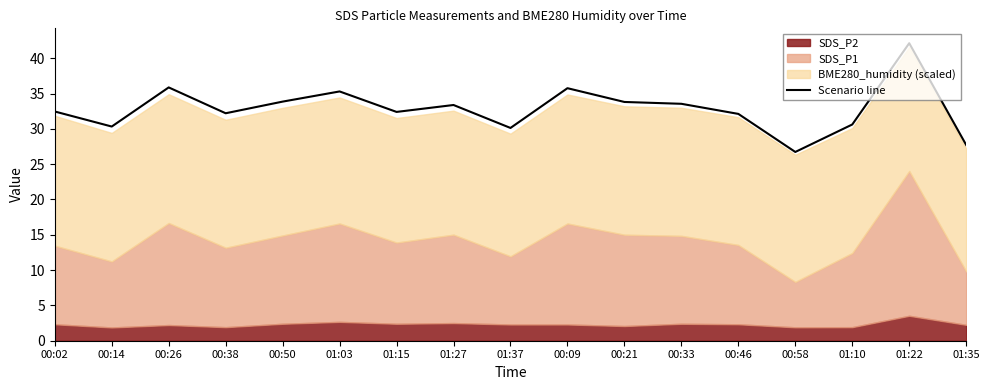

Is it true that the value at 01:03 is 58.1?

False